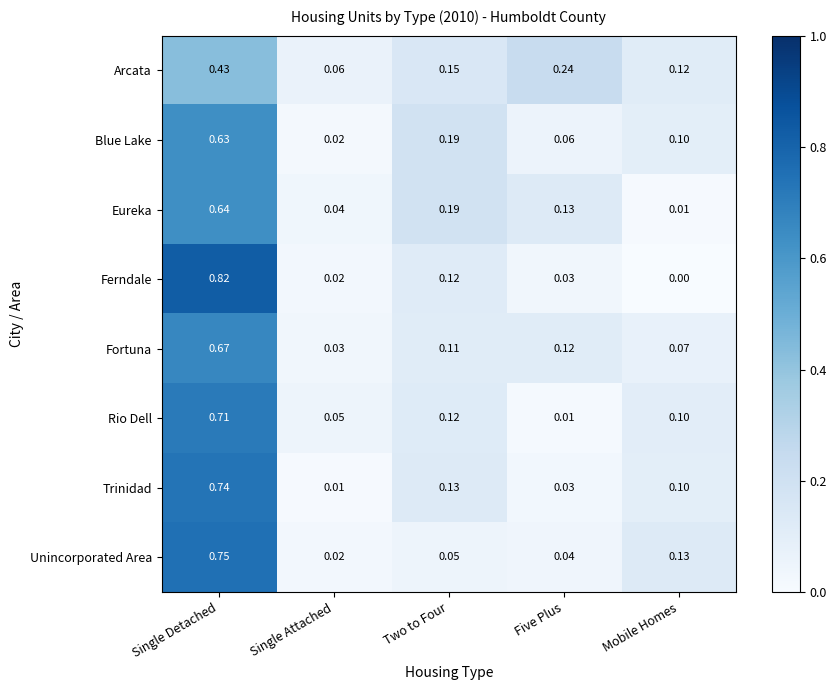

Is the value of Rio Dell at Single Detached greater than the value of Unincorporated Area at Mobile Homes?

Yes